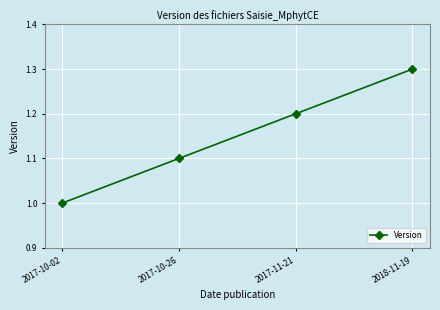

Does the chart display data point markers on the line(s)?

Yes